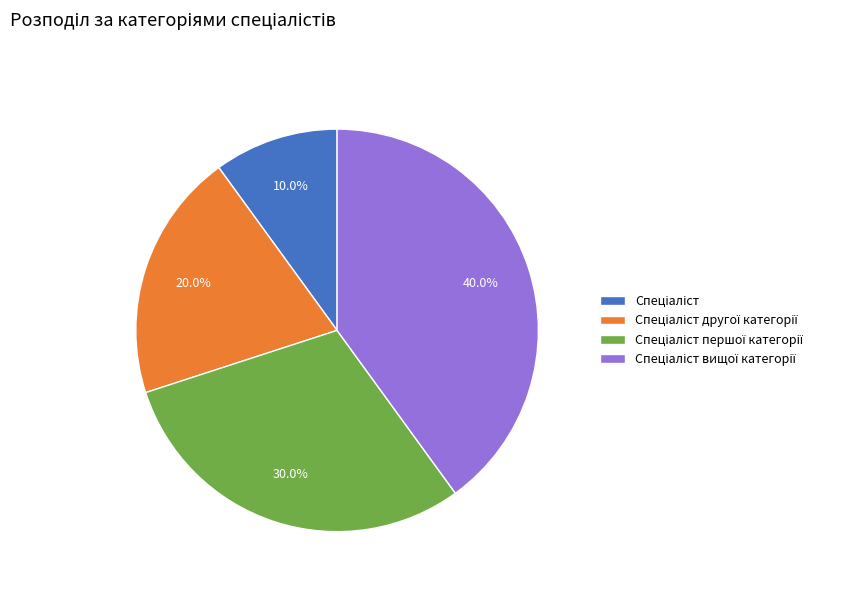

Is there any slice that represents more than half of the pie?

No